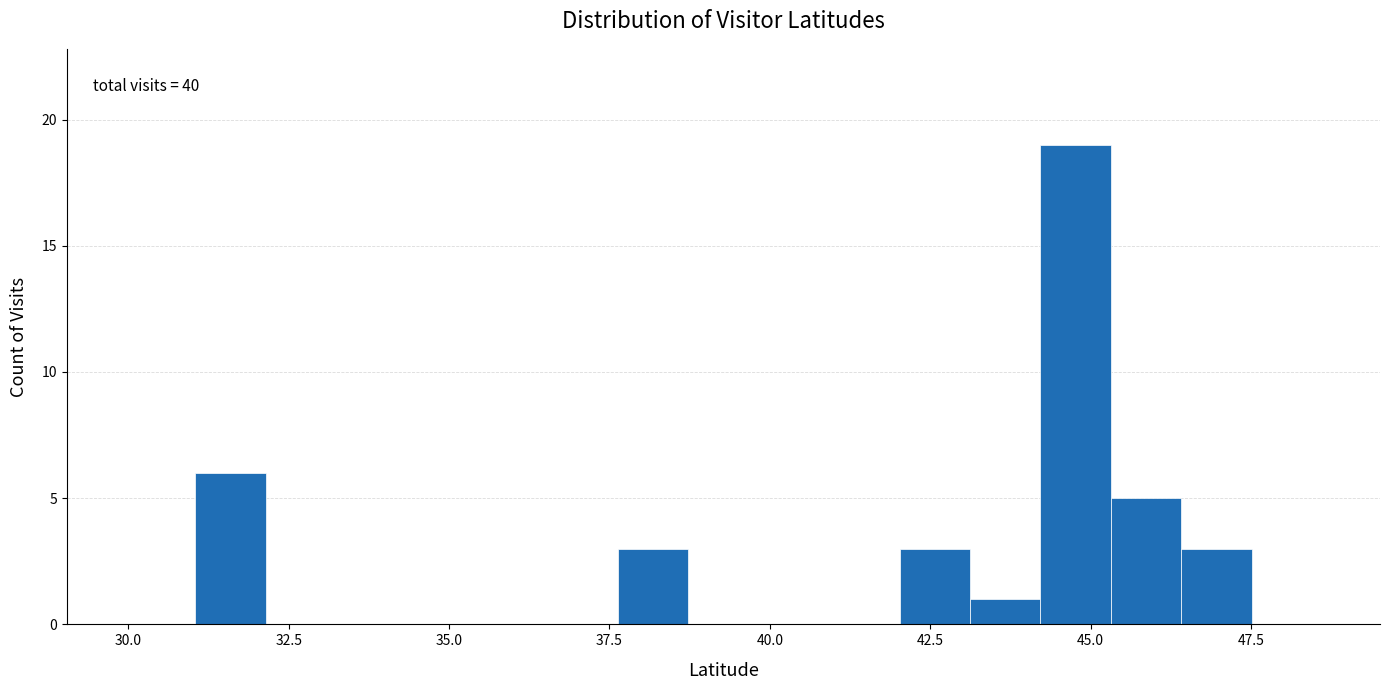

Around what value on the x-axis is the tallest bar? Give the approximate position of its centre, as read against the axis.

45.0